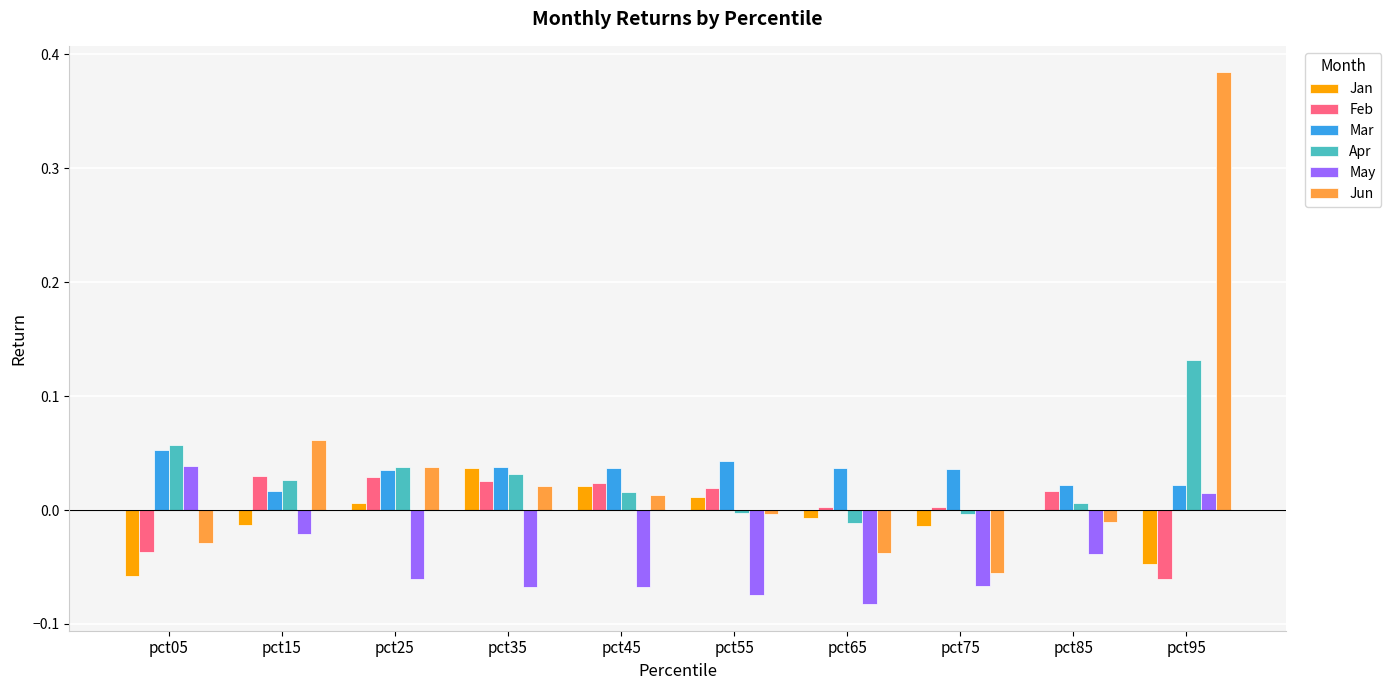

At which label is Jun closest to 0?

pct55